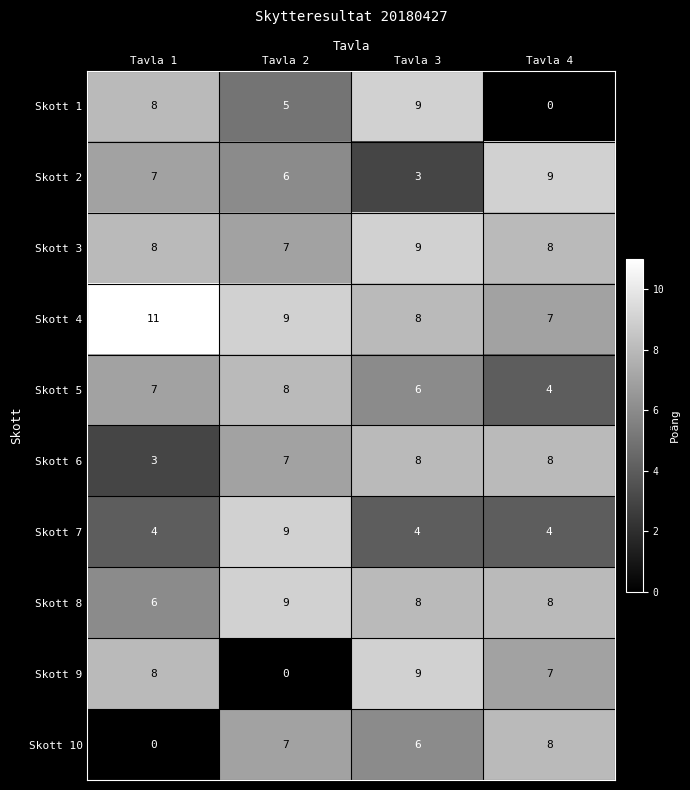

How many distinct data groups are displayed?

10